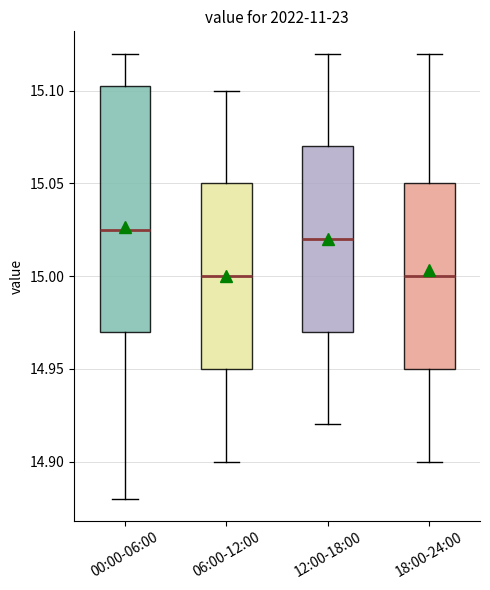

Which box is the tallest, from its lower edge to its upper edge?

00:00-06:00